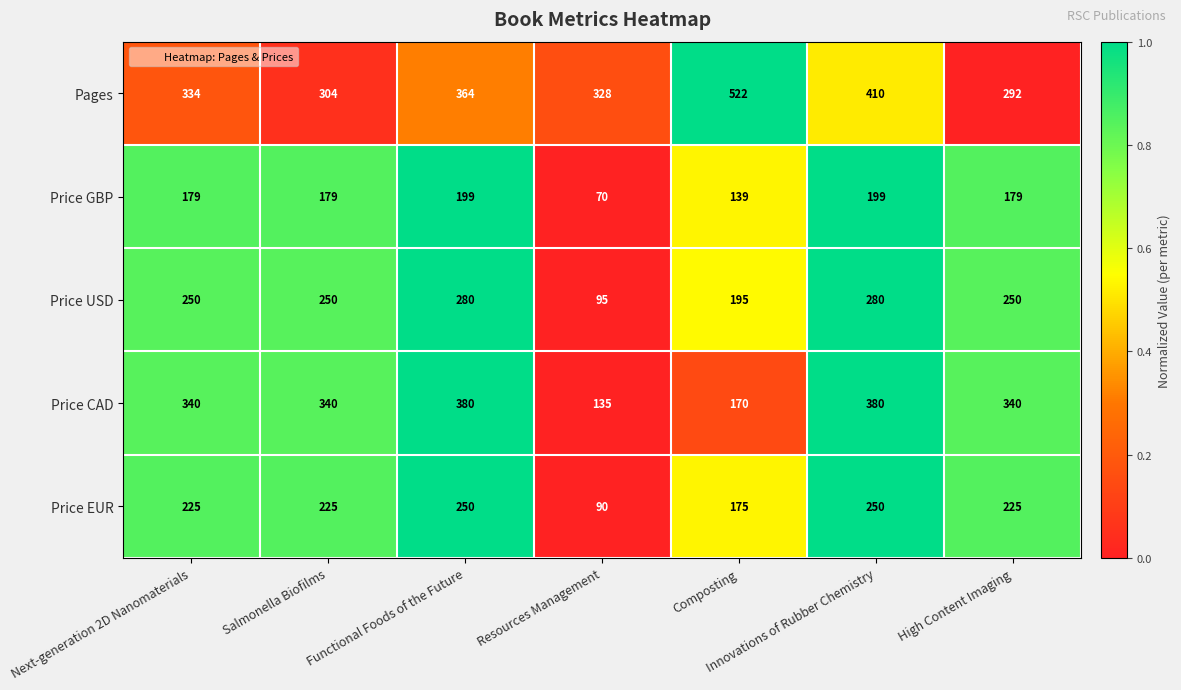

What is the difference between the second highest and minimum values in the Price CAD series?

245